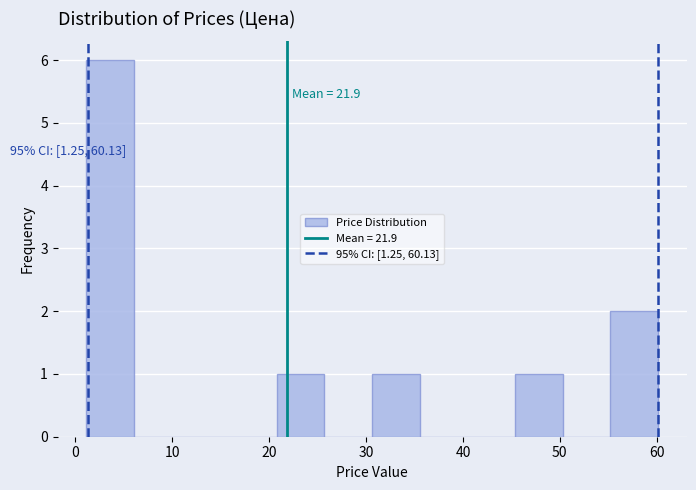

Over which range of the x-axis is the bar tallest?

1 to 6